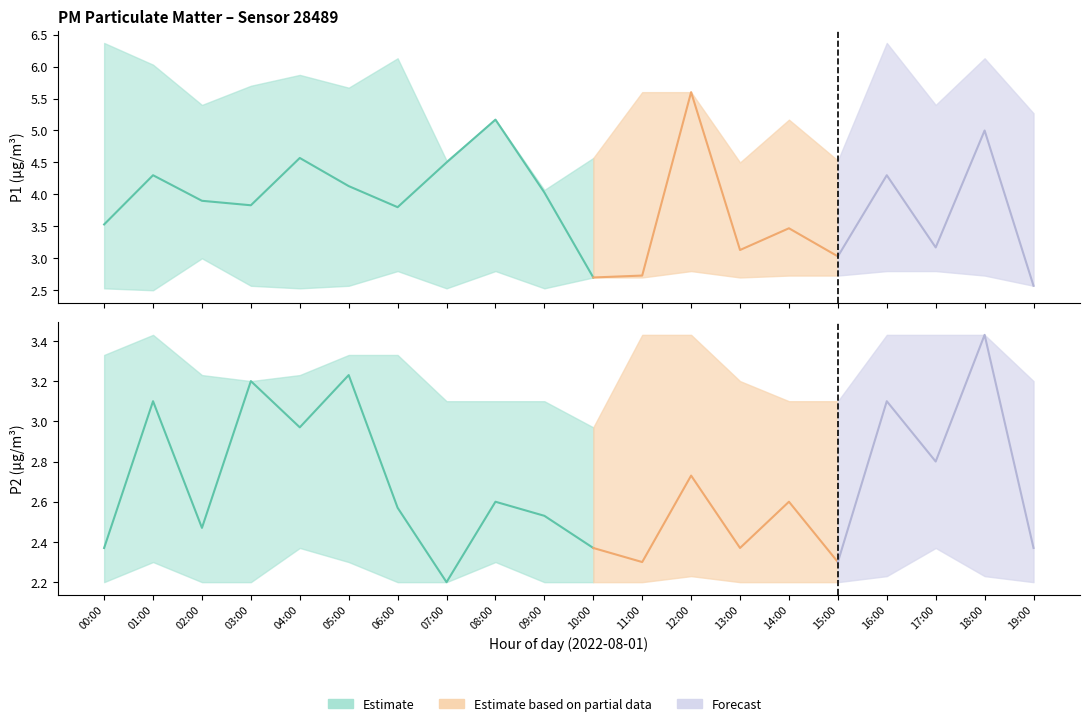

At which label does P1 first exceed 3?

00:00